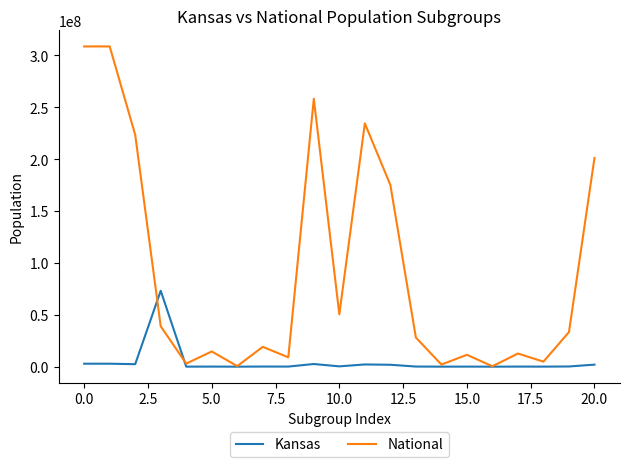

Which series has the largest total across all categories?

National